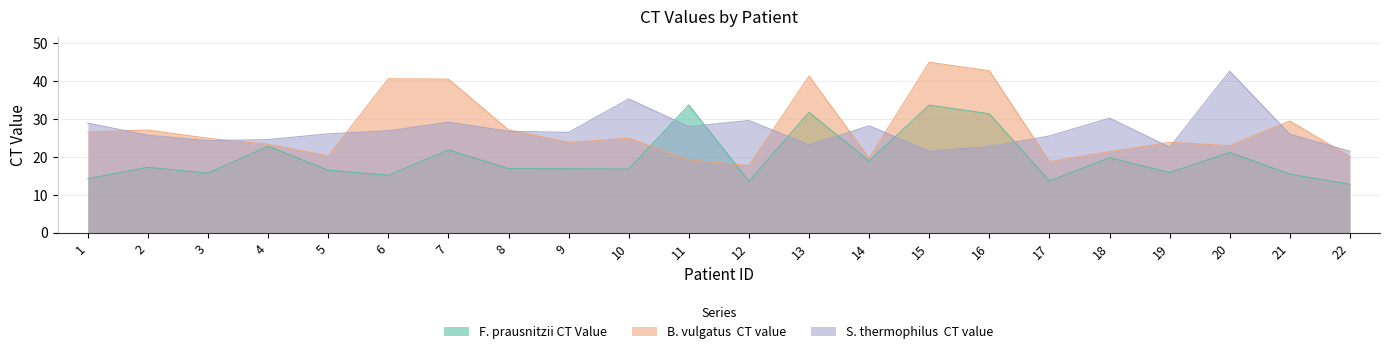

True or false: S. thermophilus  CT value has a value of 38.5 at 3.

False